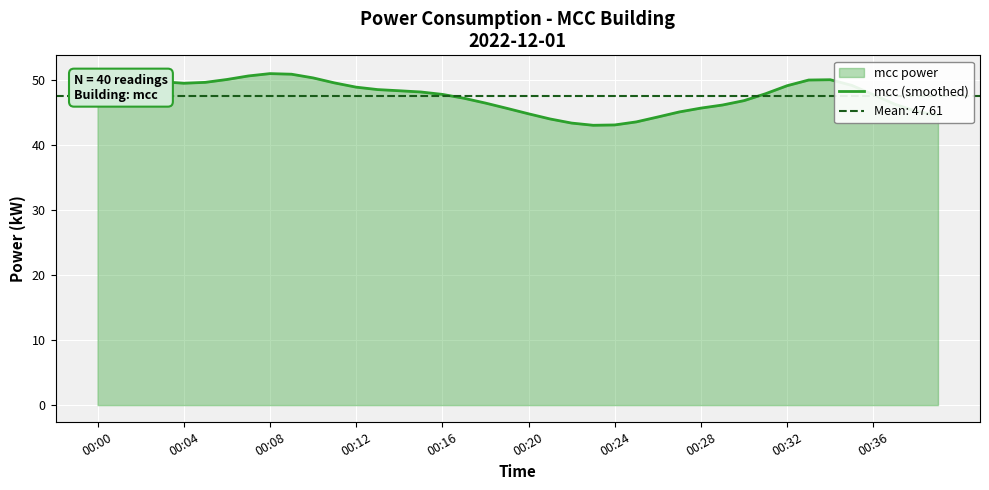

What is the minimum value for mcc (smoothed)?

43.0